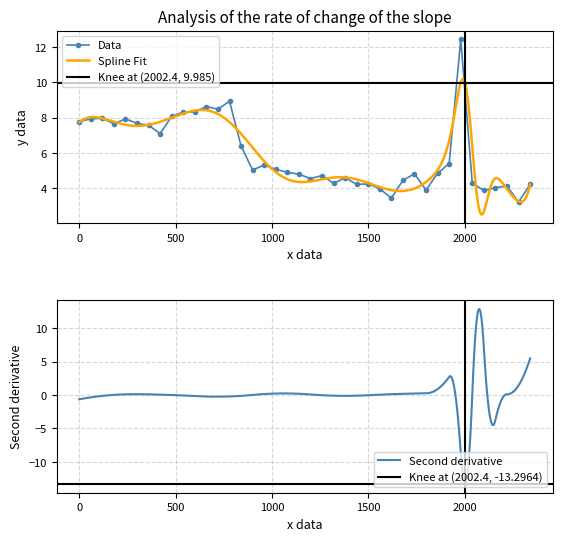

What is the highest value of the Data series?

12.4